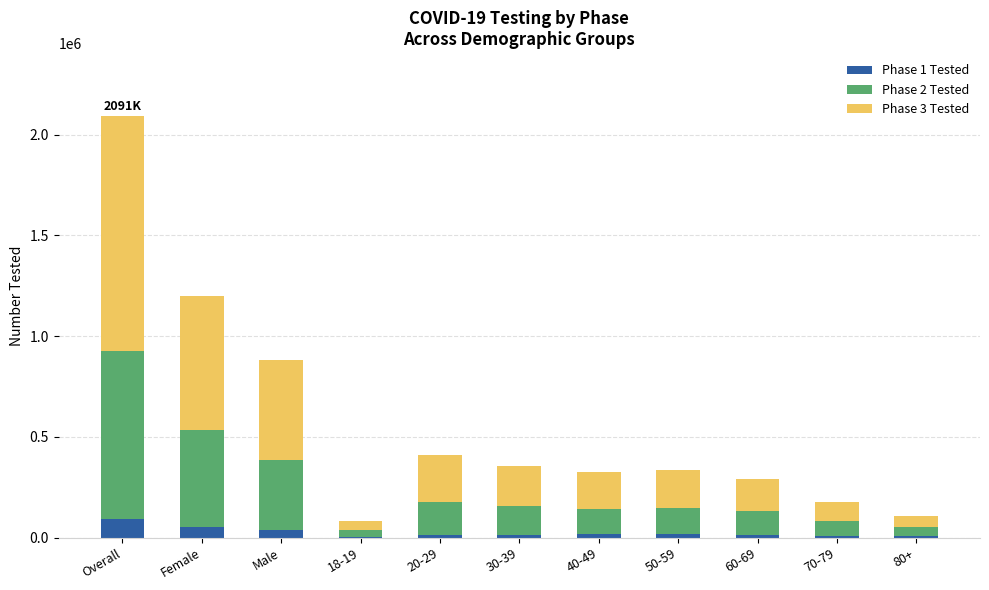

At which category is the sum across all series the highest?

Overall